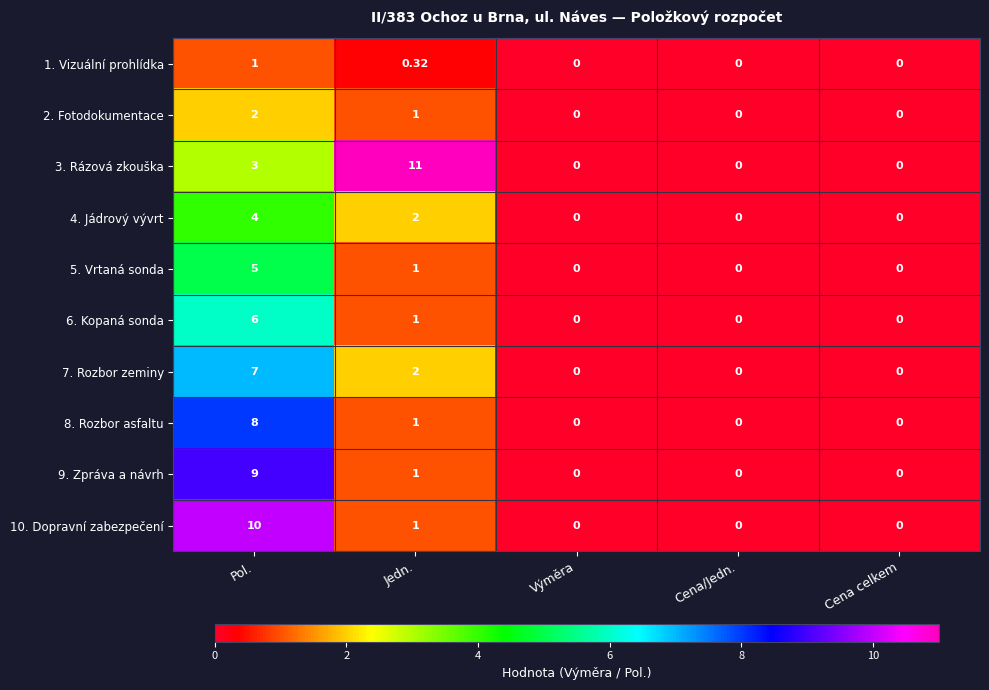

Which category has the highest value across all series?

Jedn.